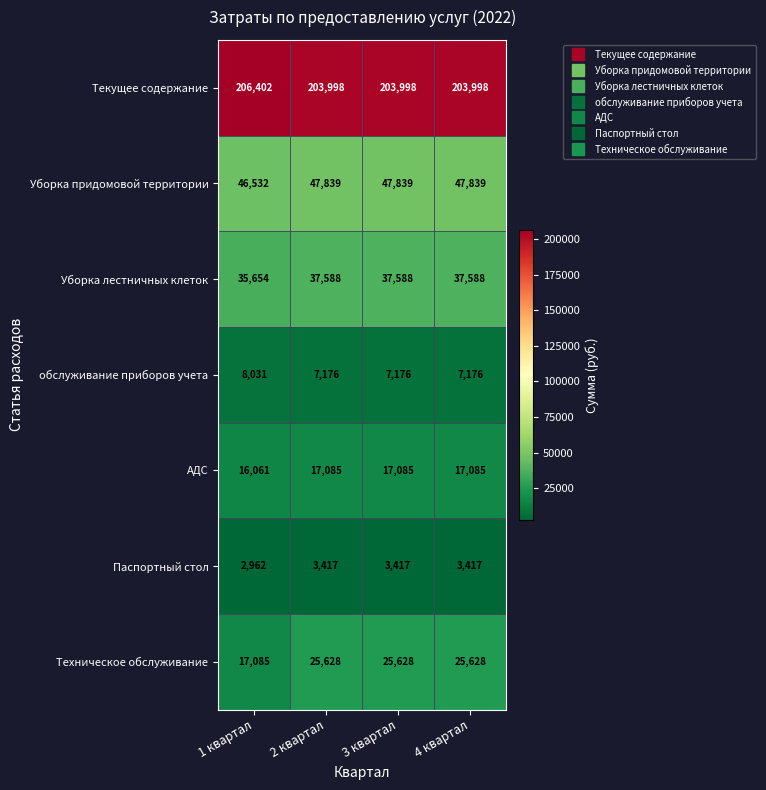

What is the difference between the maximum and minimum values in the обслуживание приборов учета series?

855